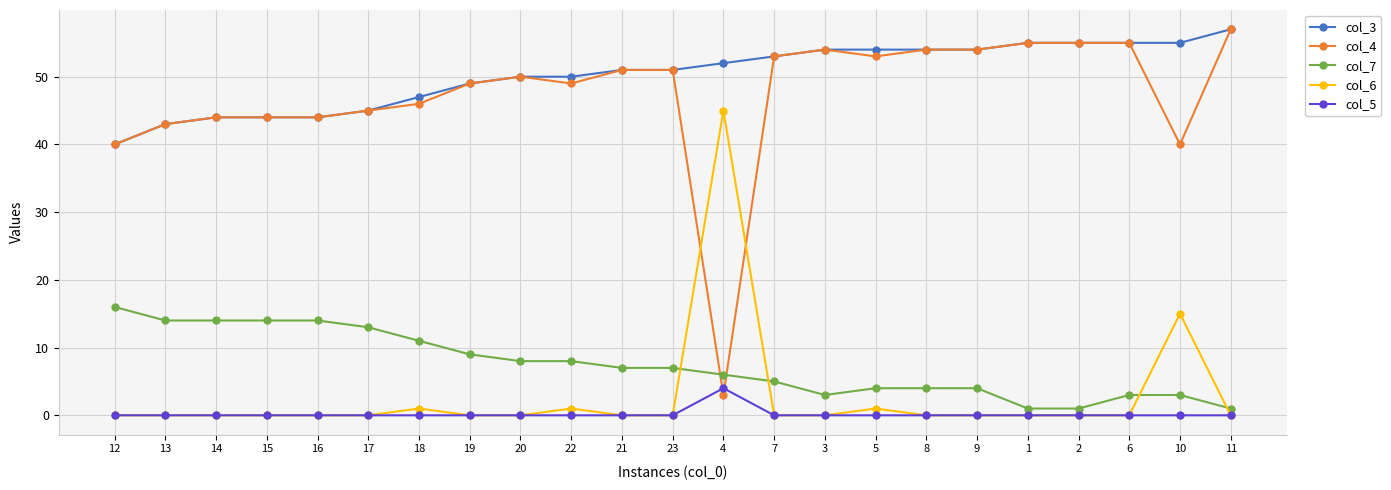

Does the chart have visible grid lines?

Yes